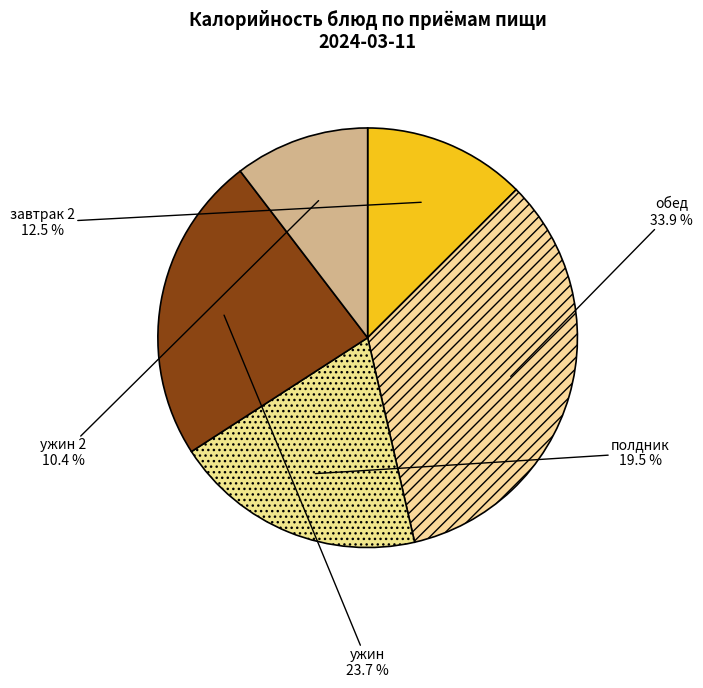

Rank the categories by value from lowest to highest.

ужин 2, завтрак 2, полдник, ужин, обед